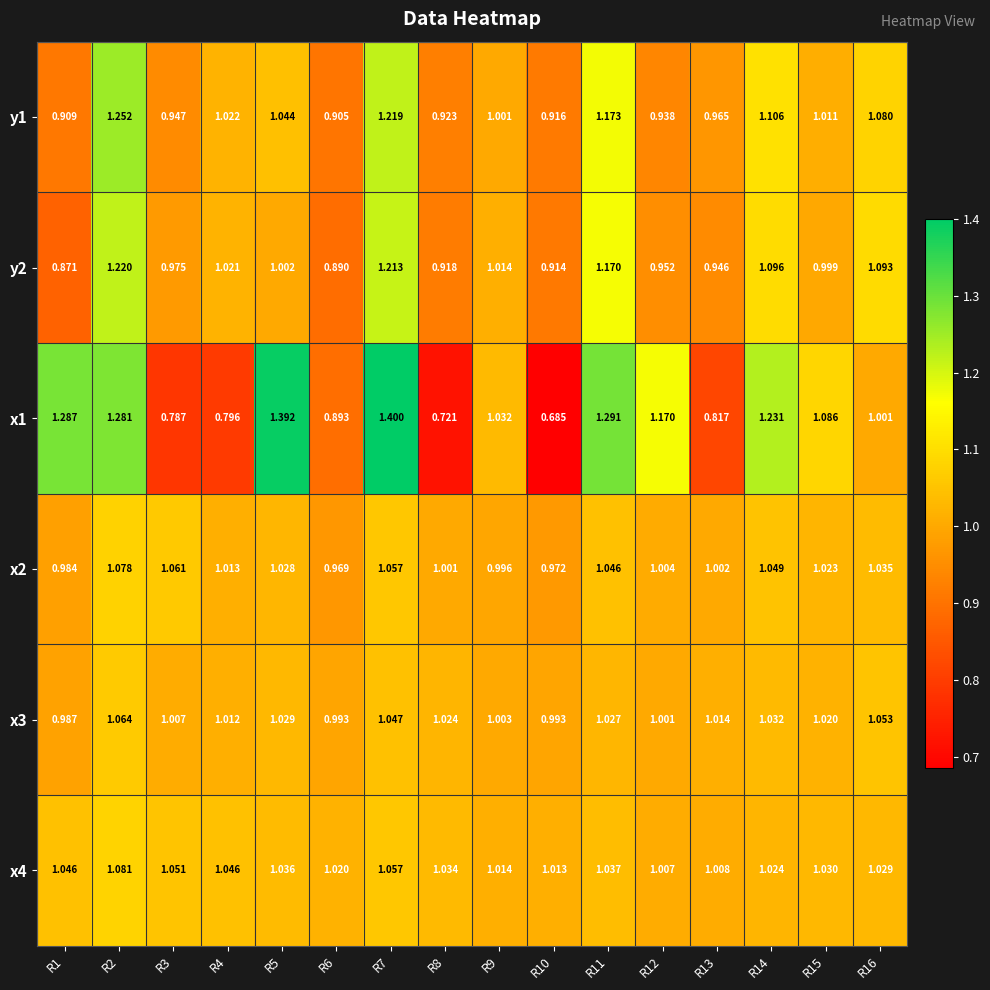

What is the spread (max minus min) of values at R11?

0.3